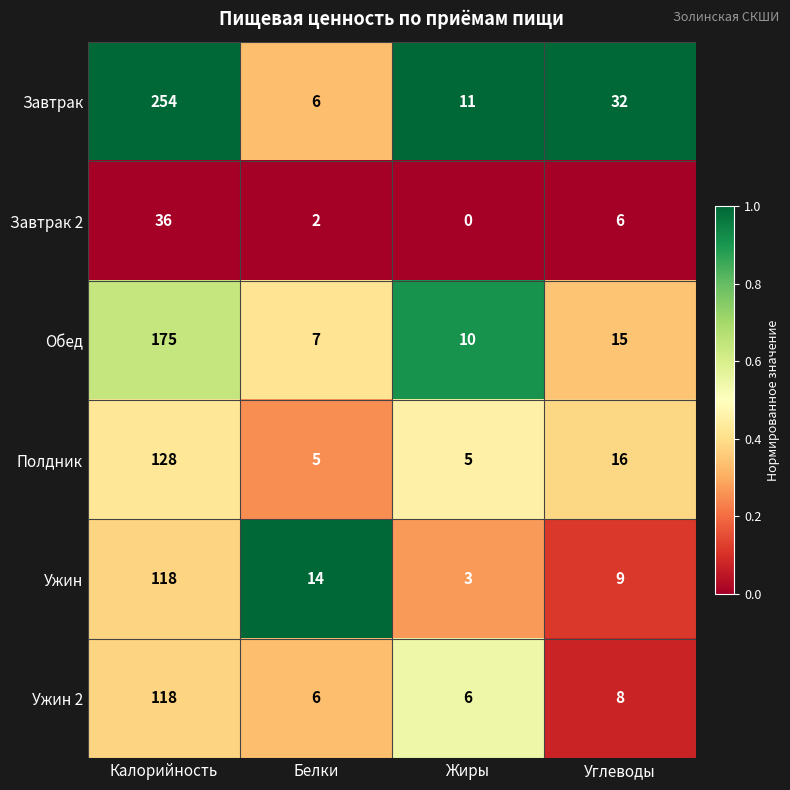

What is the difference between the highest and lowest values at Жиры?

11